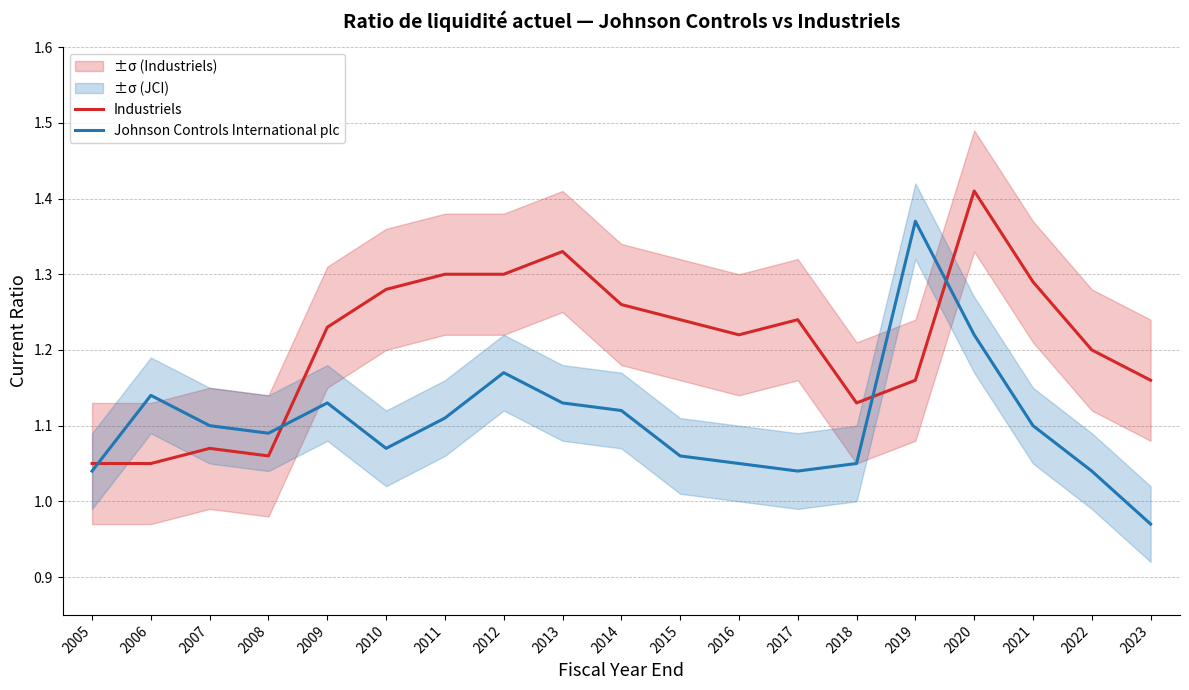

What value does the Johnson Controls International plc series have at 2007?

1.1